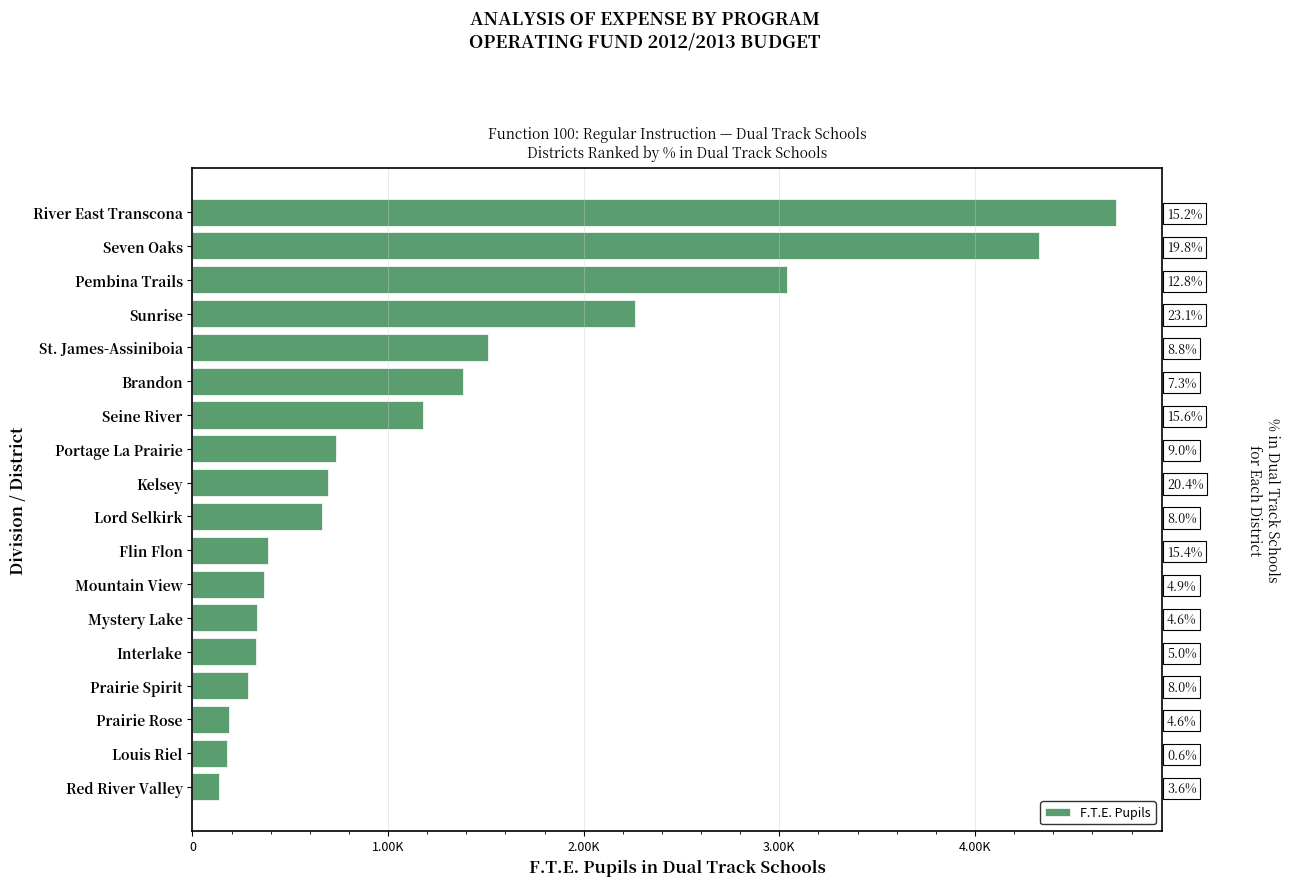

How many bars are there in total?

18